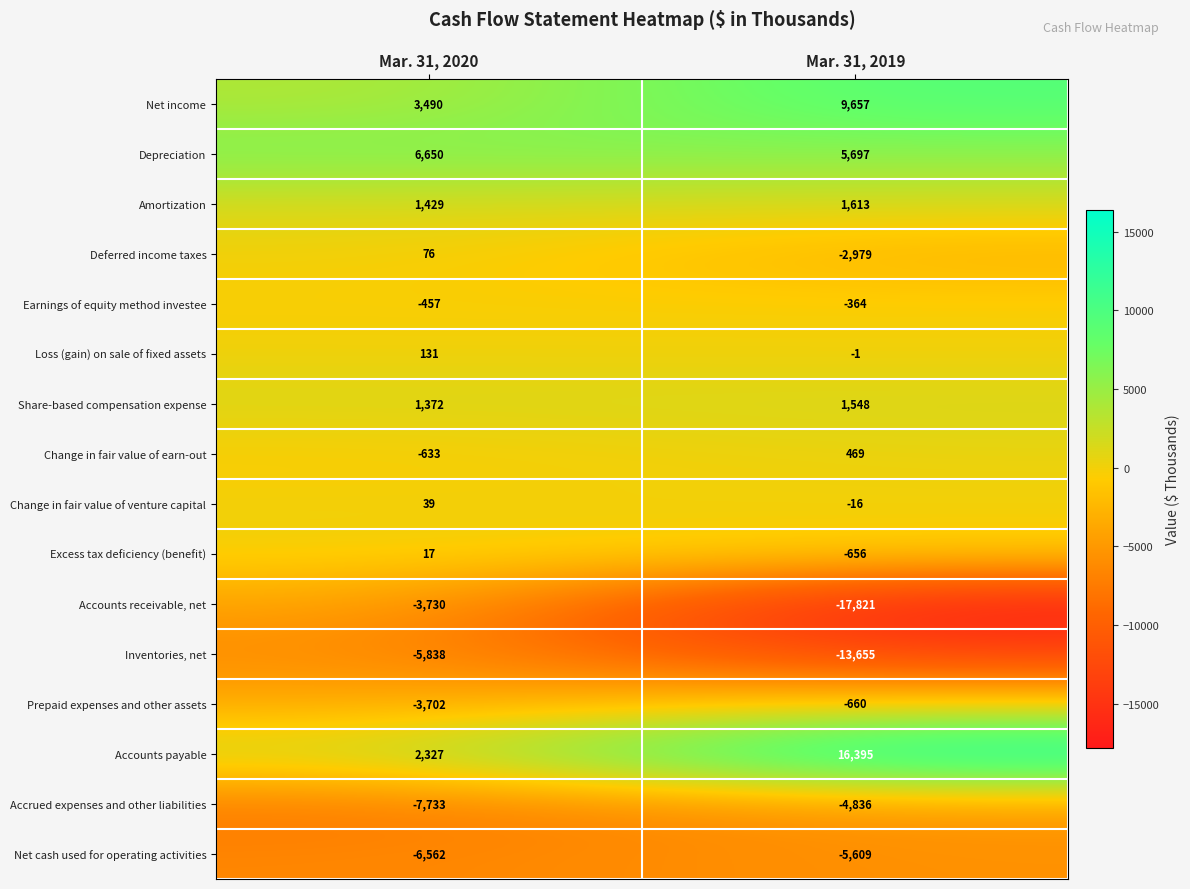

What is the sum of the Net income values at Mar. 31, 2019 and Mar. 31, 2020?

13147